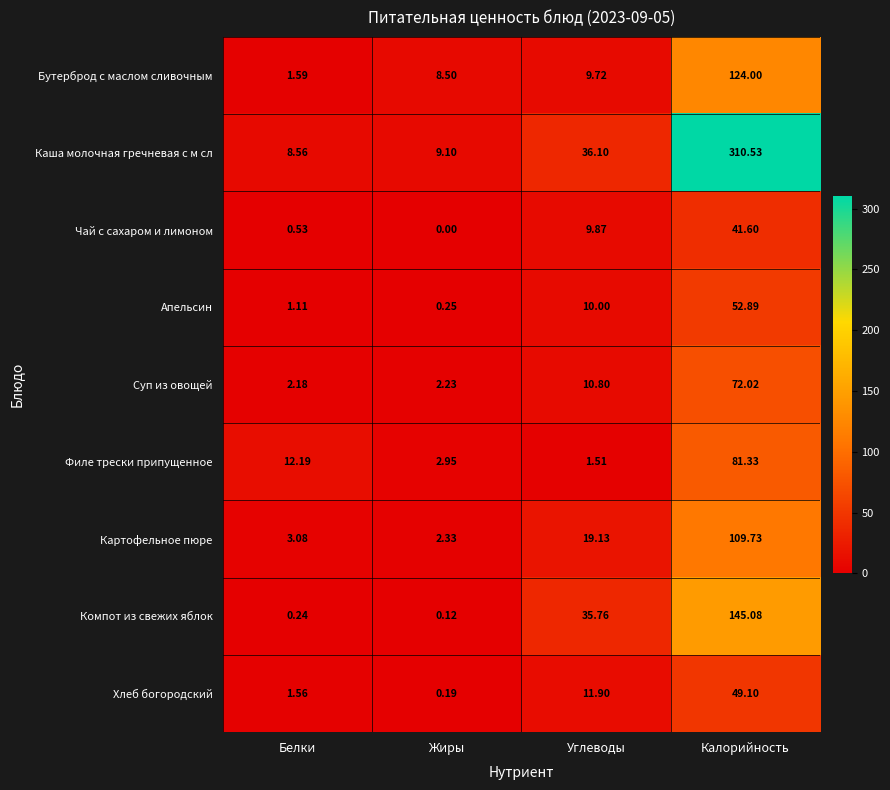

Which category has the highest value across all series?

Калорийность